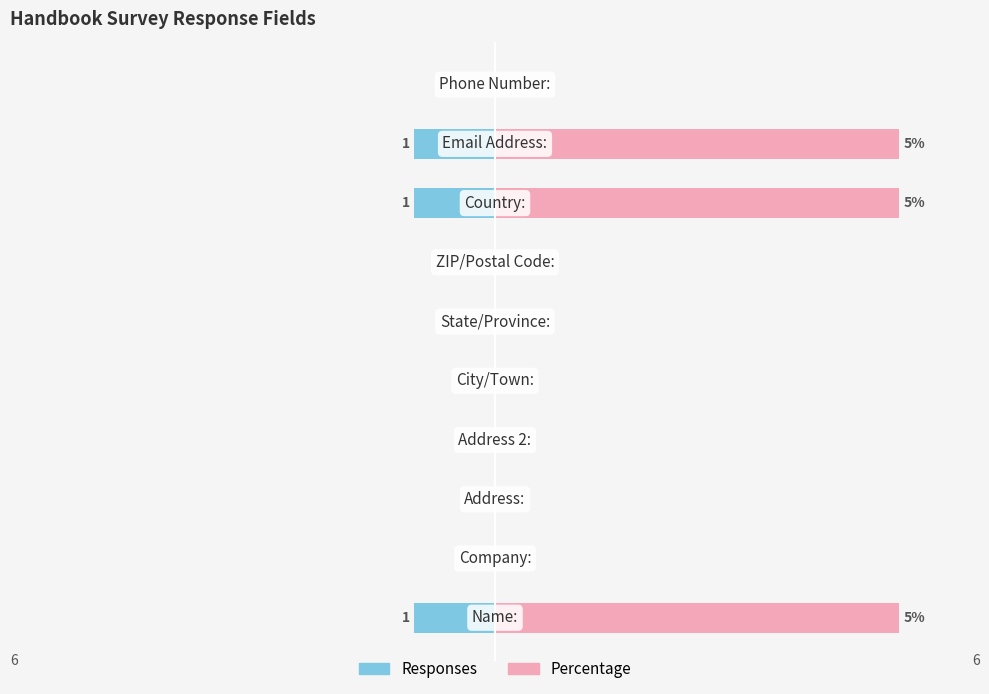

The Percentage series shows 2 at 9. True or false?

False